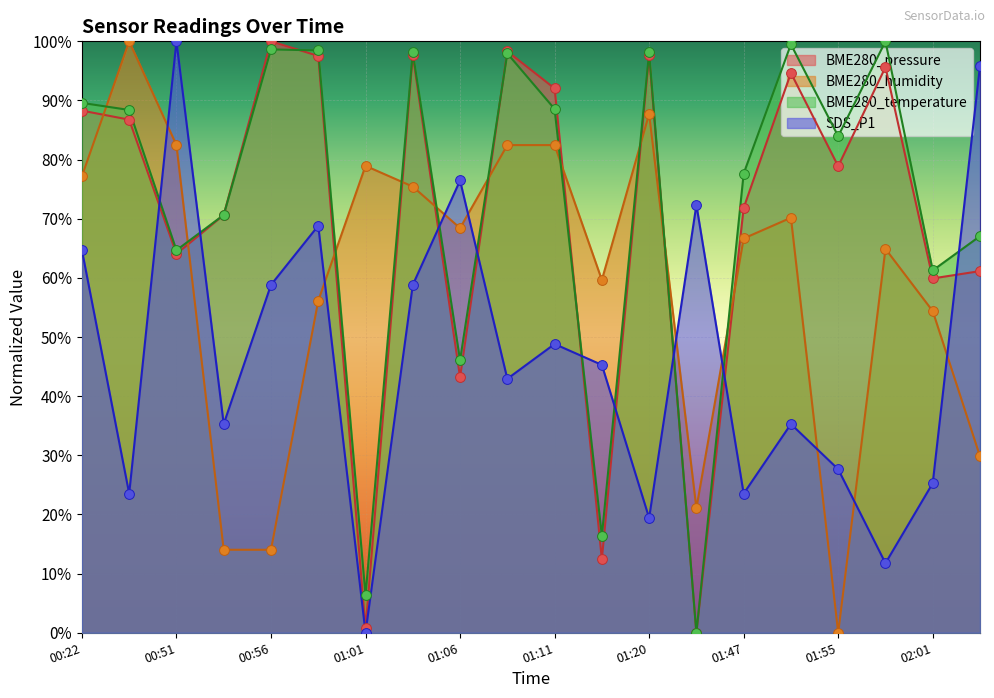

What are all the series names shown in the legend?

BME280_pressure, BME280_humidity, BME280_temperature, SDS_P1